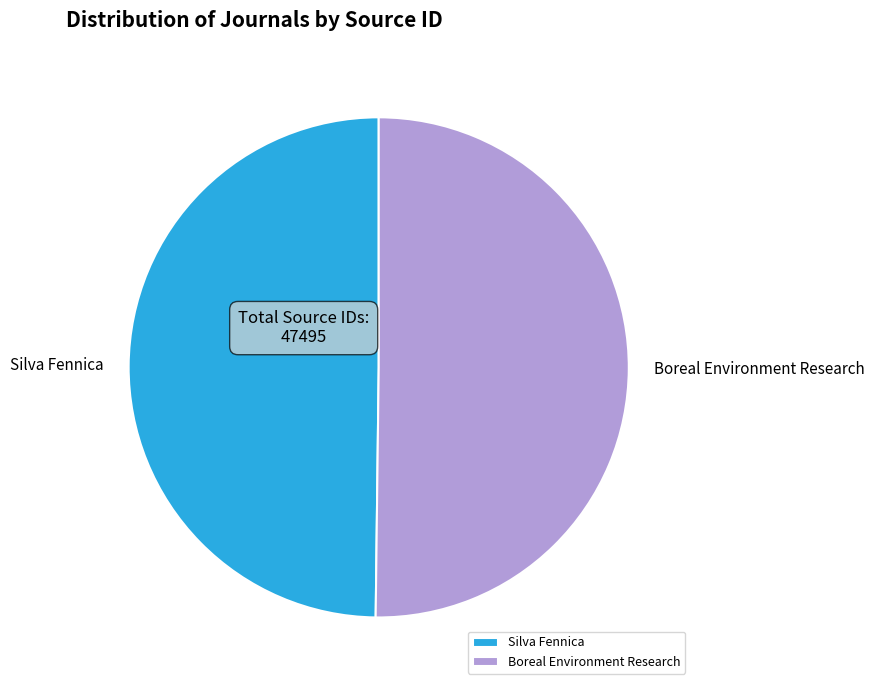

What is the ratio of the value at Silva Fennica to the value at Boreal Environment Research?

1.0